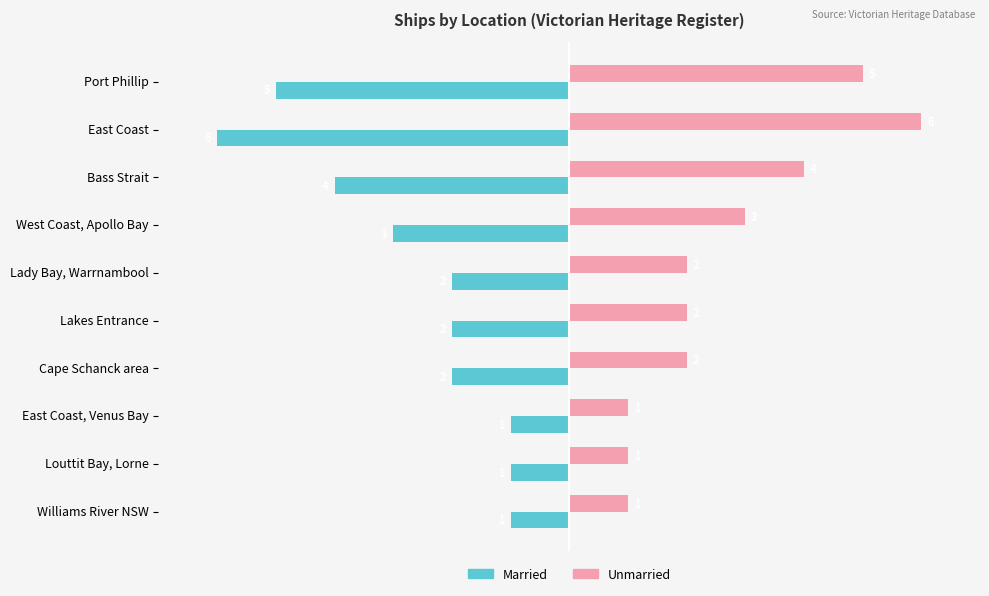

At which category does the chart reach its minimum across all series?

East Coast